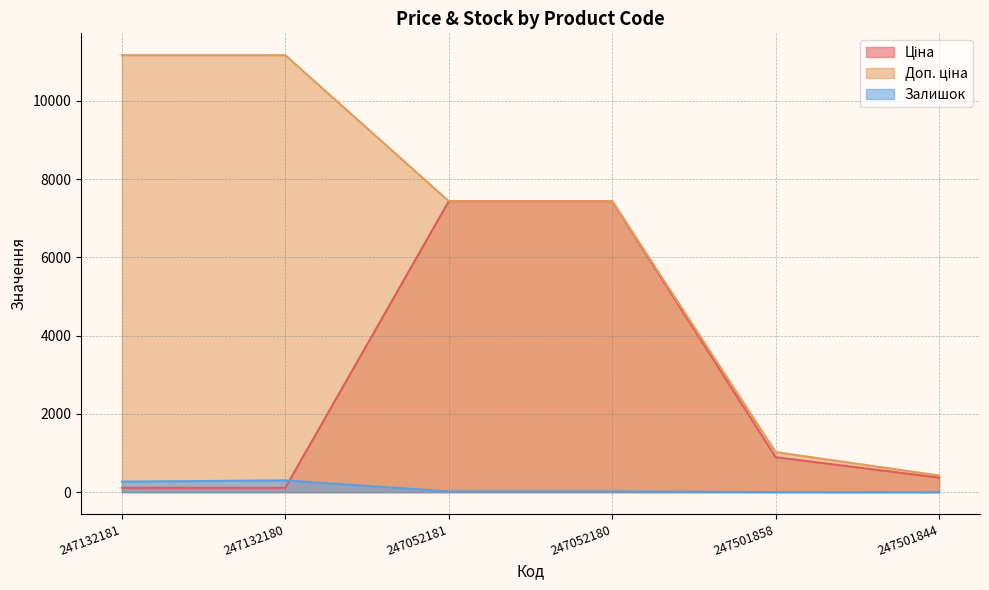

True or false: Залишок and Доп. ціна intersect in this chart.

False